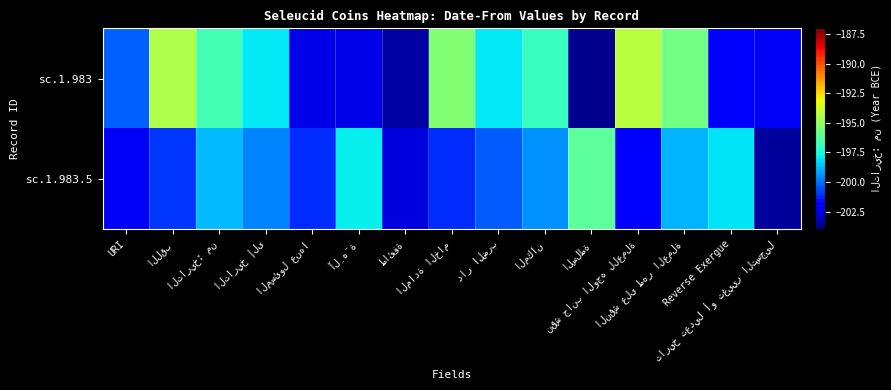

Which series has the widest spread of values?

sc.1.983